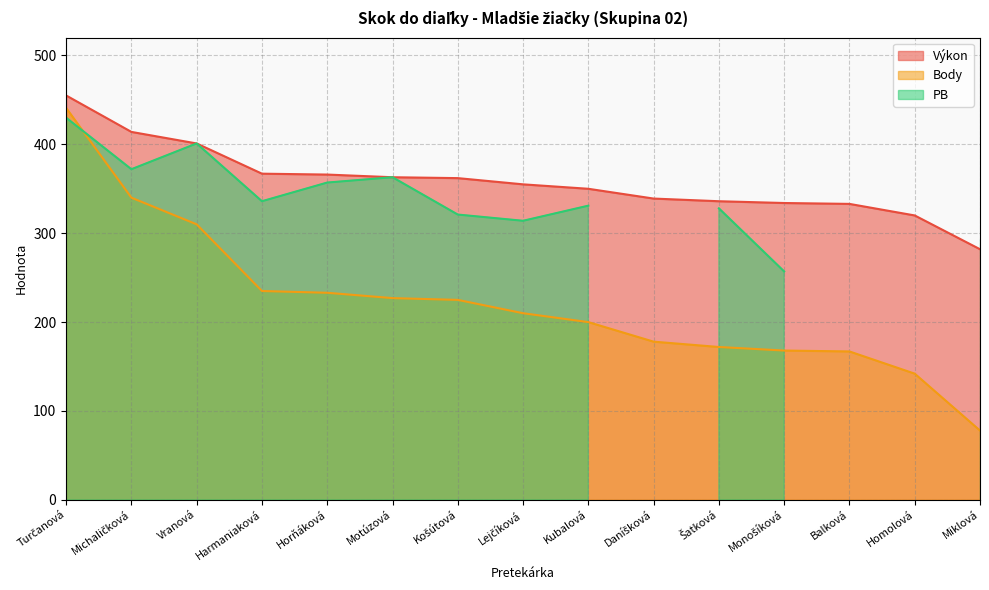

True or false: Body and Výkon intersect in this chart.

False